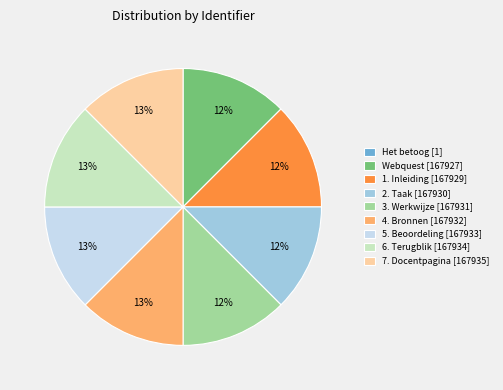

To the nearest percent, what is the combined percentage of Webquest [167927] and 7. Docentpagina [167935]?

25%